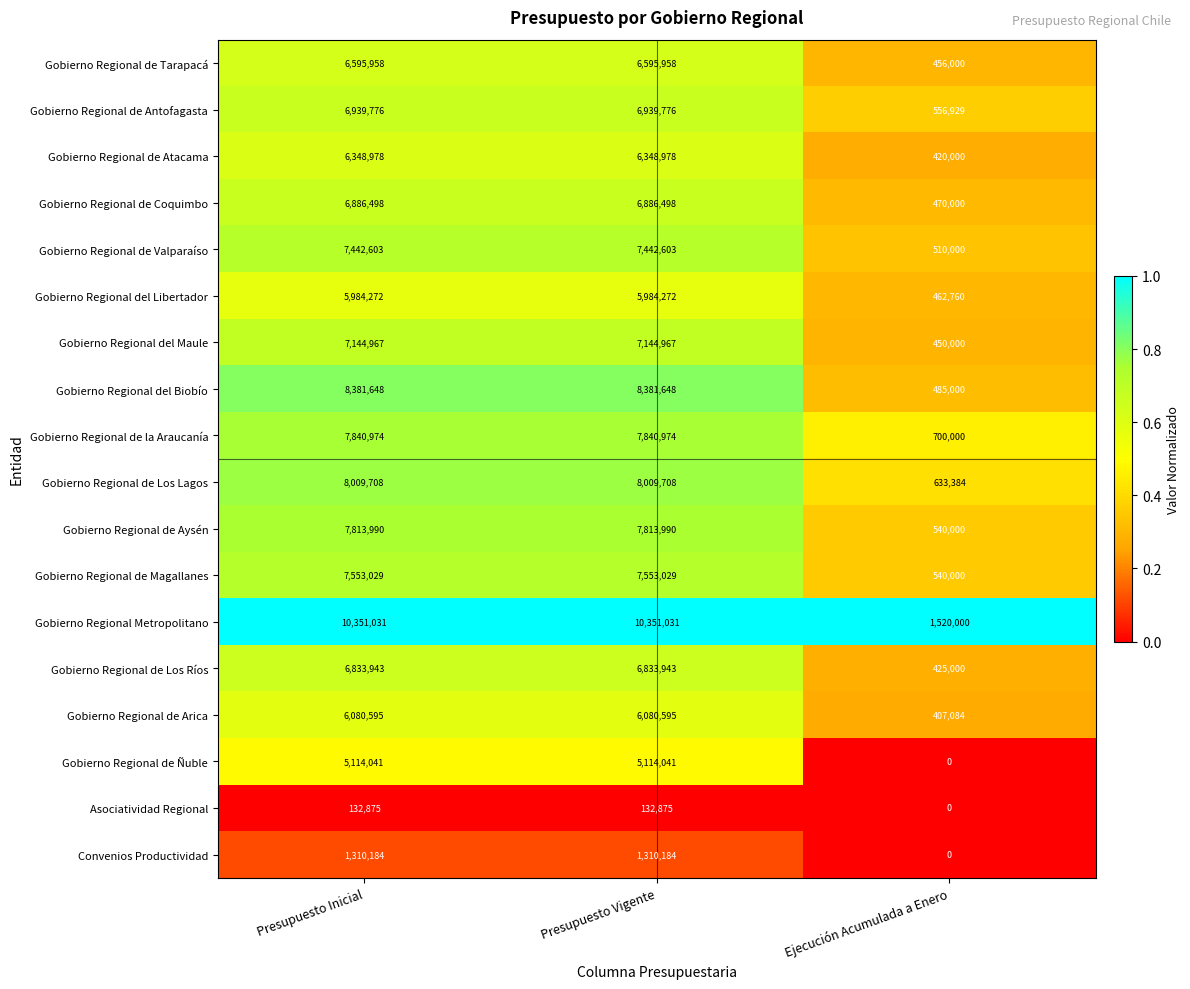

What is the total value across all series at Ejecución Acumulada a Enero?

8576157